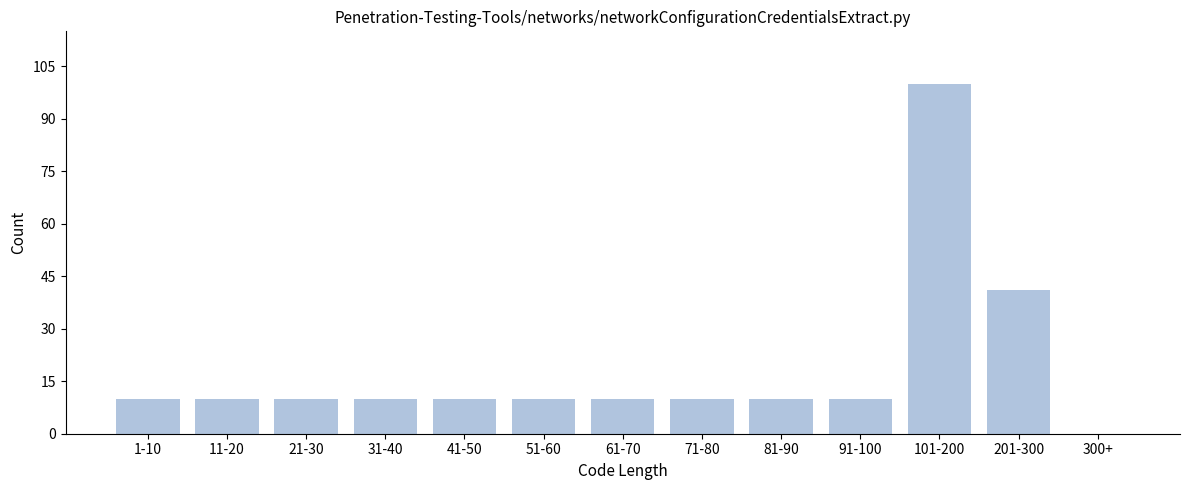

Reading left to right, what are all the values shown in this chart?

1-10=10	11-20=10	21-30=10	31-40=10	41-50=10	51-60=10	61-70=10	71-80=10	81-90=10	91-100=10	101-200=100	201-300=41	300+=0